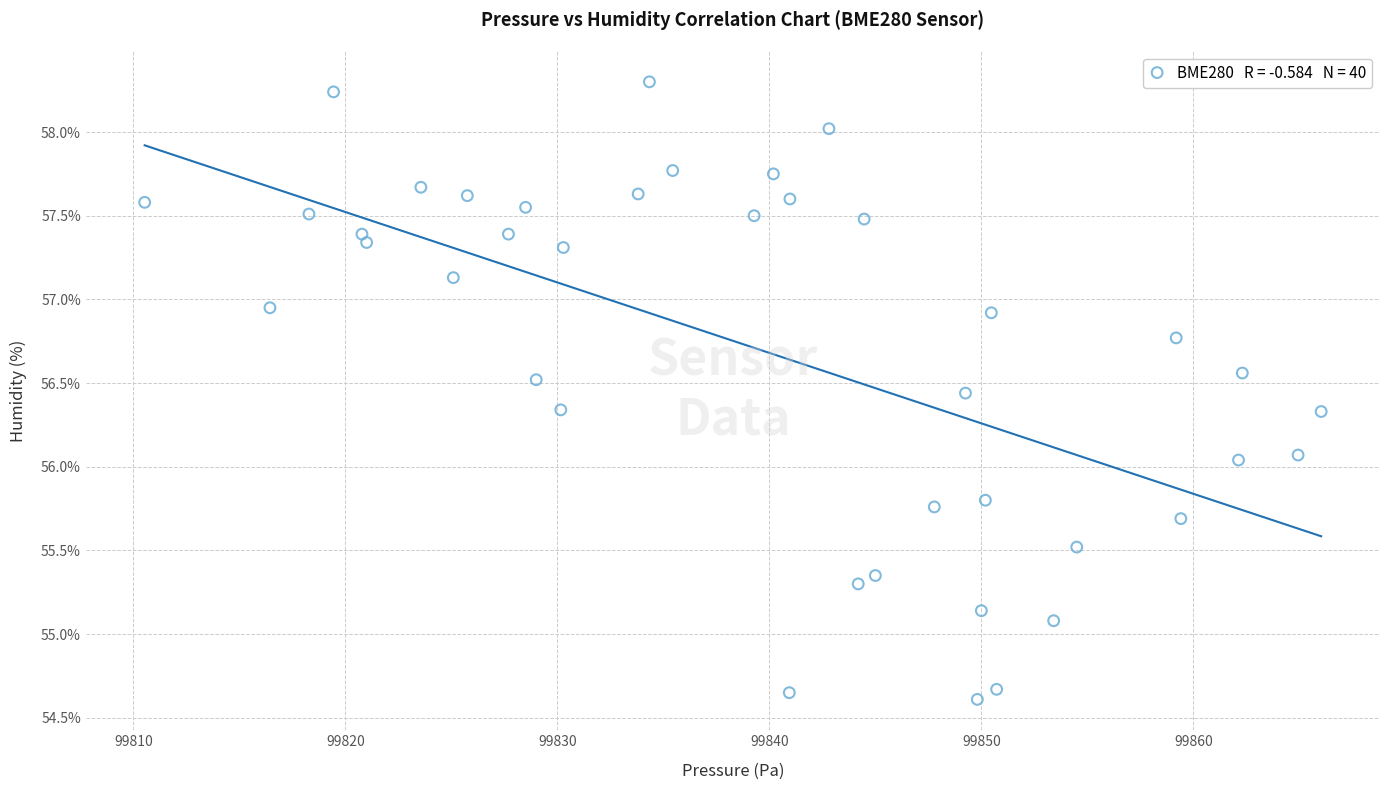

What is the range of Y values (max minus min)?

3.7